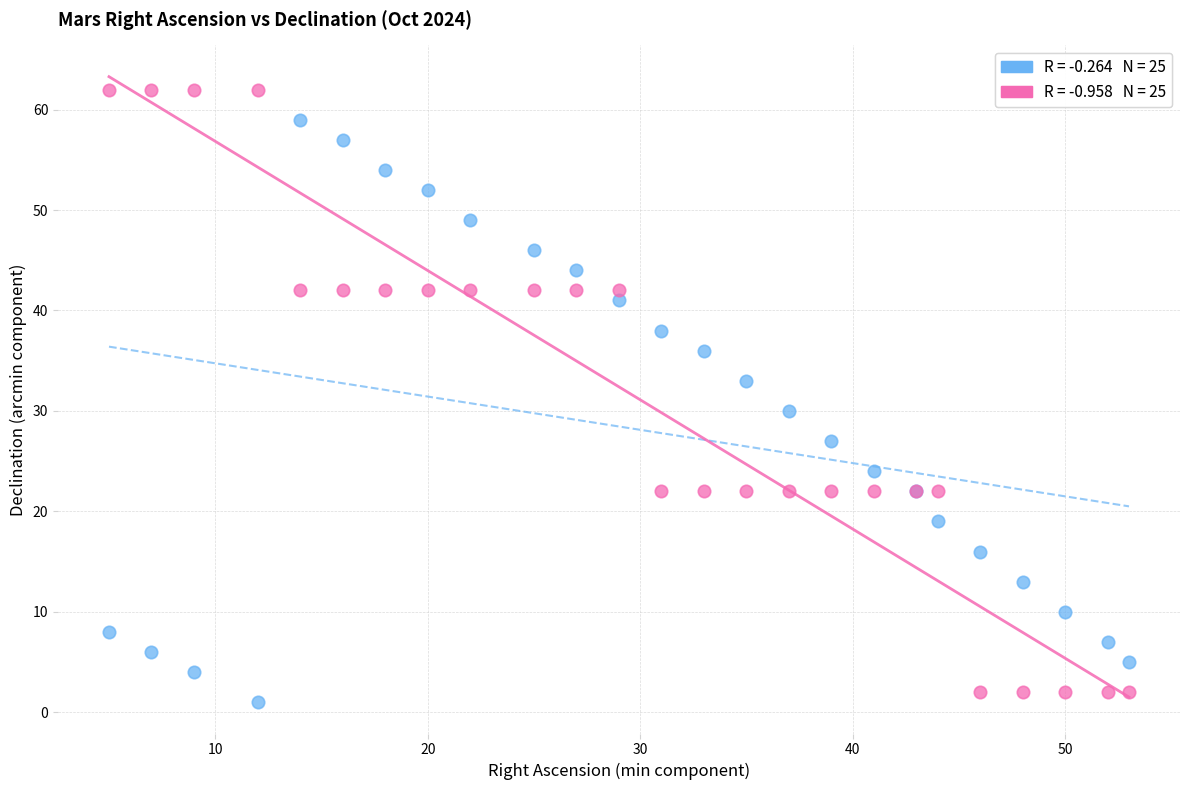

Across all series, what Y value is closest to 31?

30.0